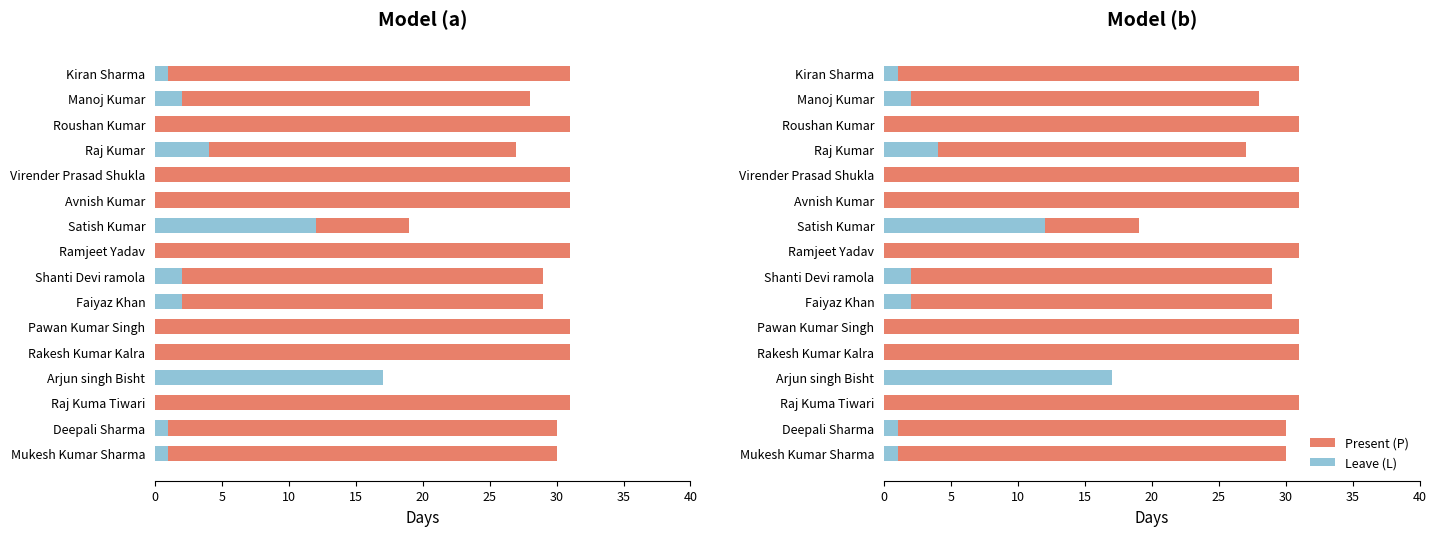

What is the value of the Leave (L) bar at the 1st from the left?

1